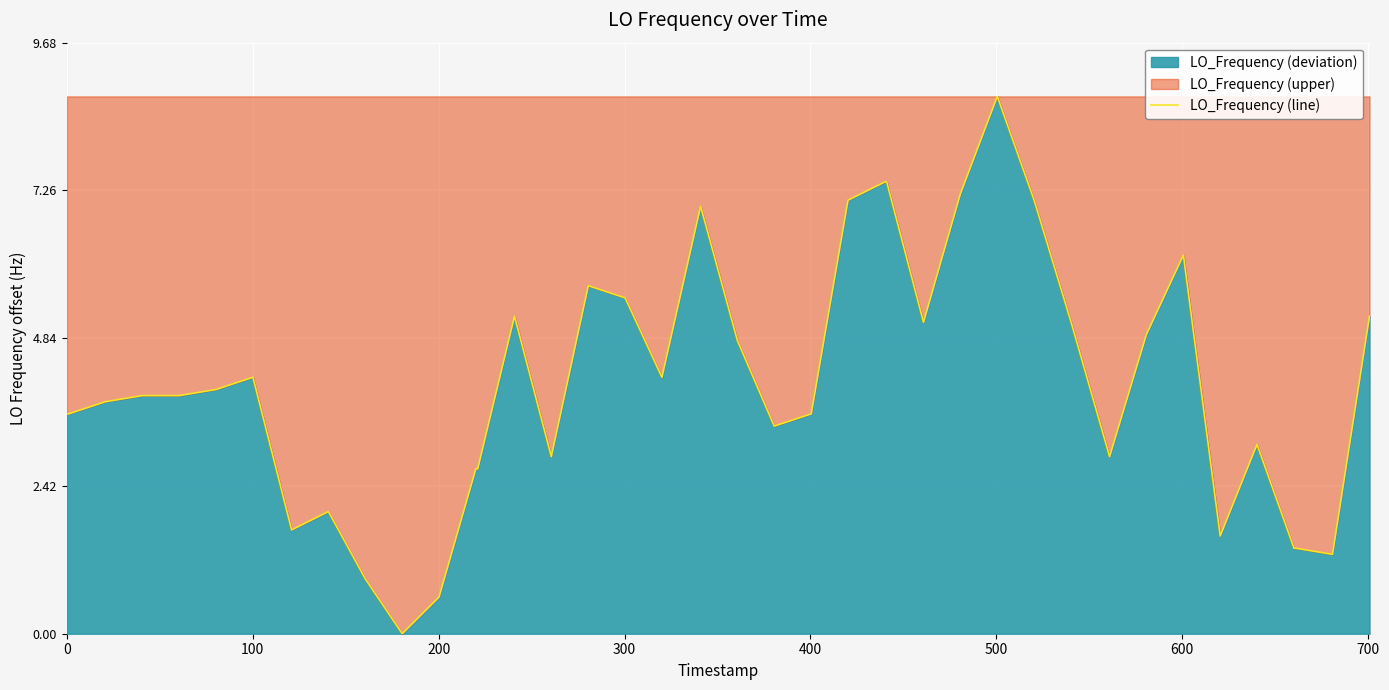

How many values are below 3?

13